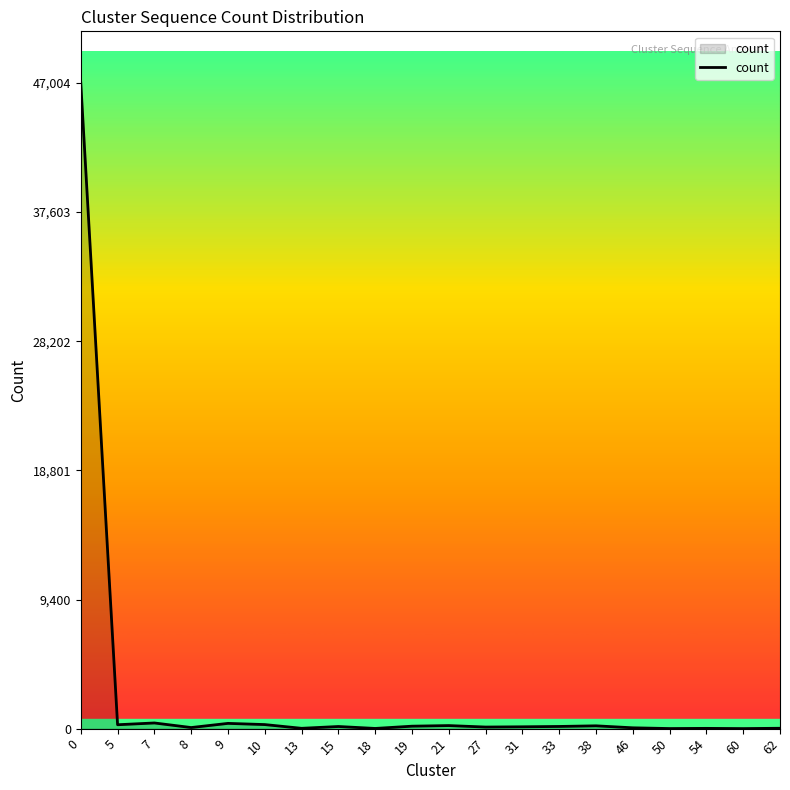

True or false: the data has more than 0 interior local peaks.

True